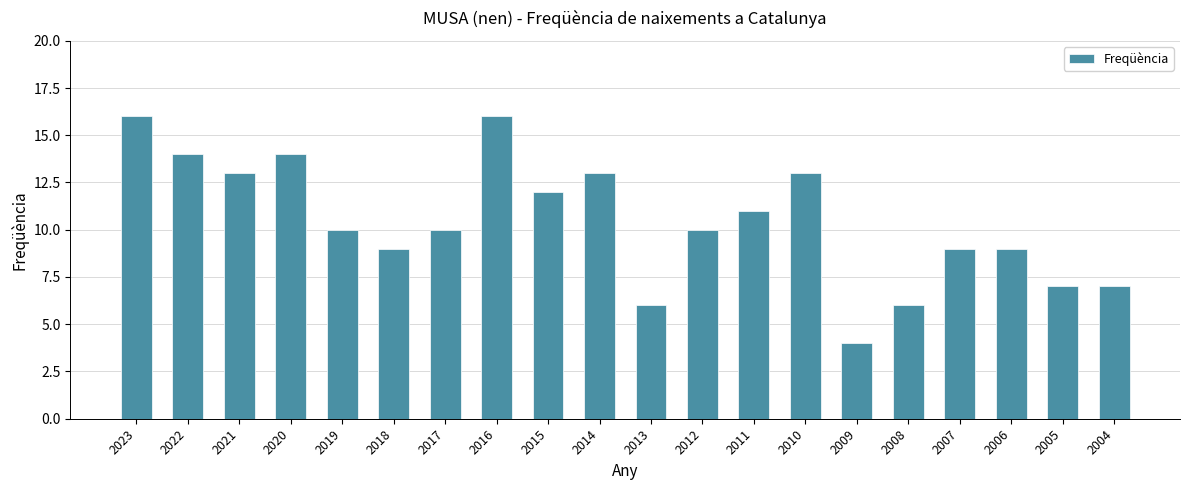

Reading right to left, list all the values displayed in this chart.

7	7	9	9	6	4	13	11	10	6	13	12	16	10	9	10	14	13	14	16